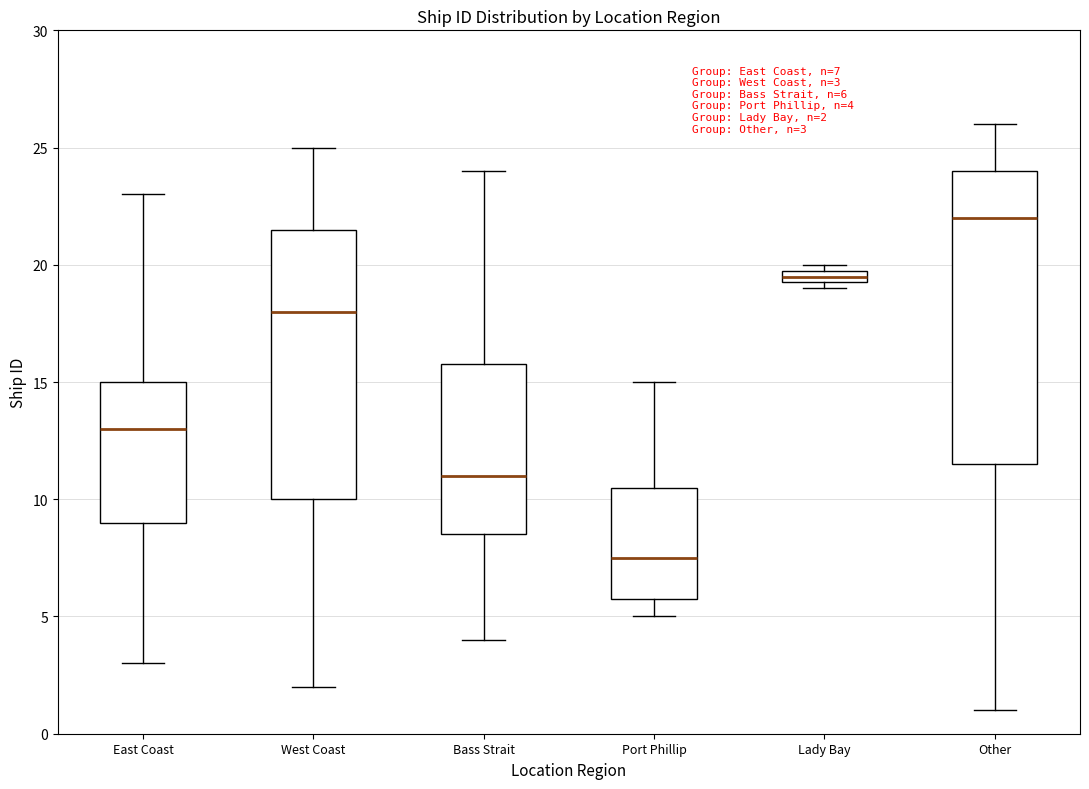

Comparing the boxes themselves (not the whiskers), which one is the tallest?

Other